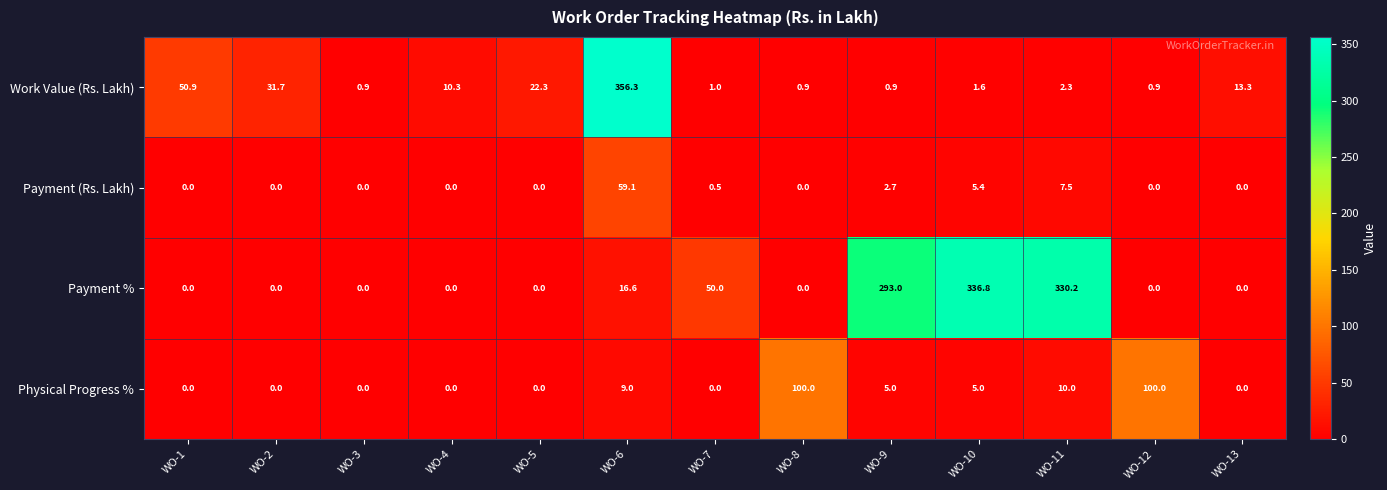

What is the total value across all series at WO-3?

0.9